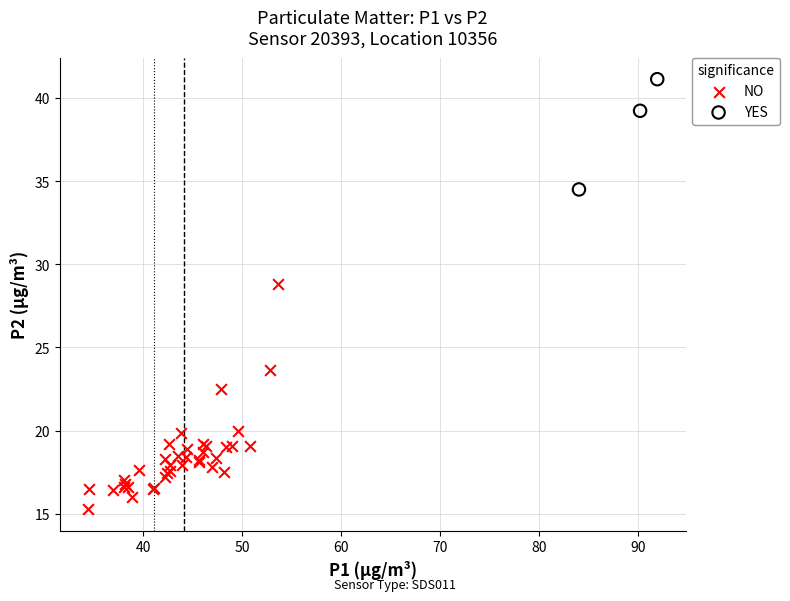

What are all the series names shown in the legend?

NO, YES